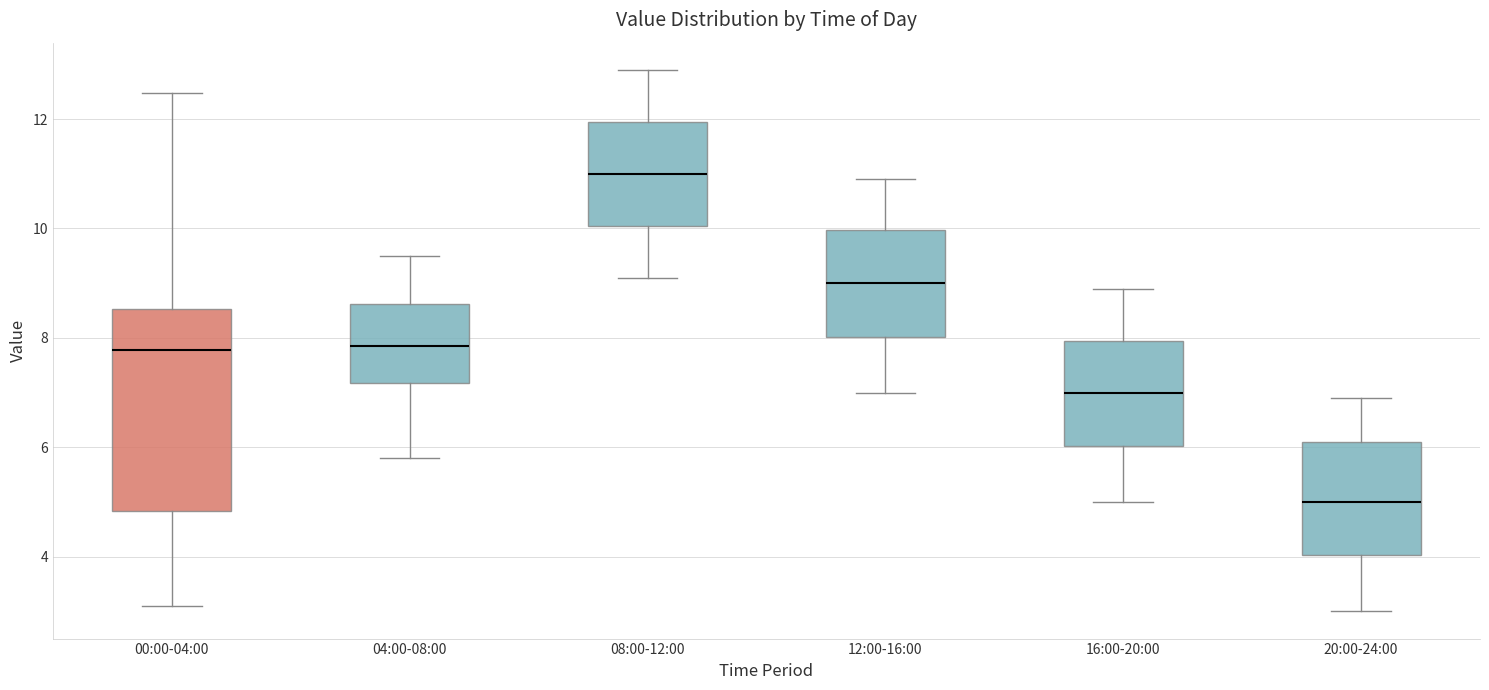

Which box's median line is the lowest?

20:00-24:00